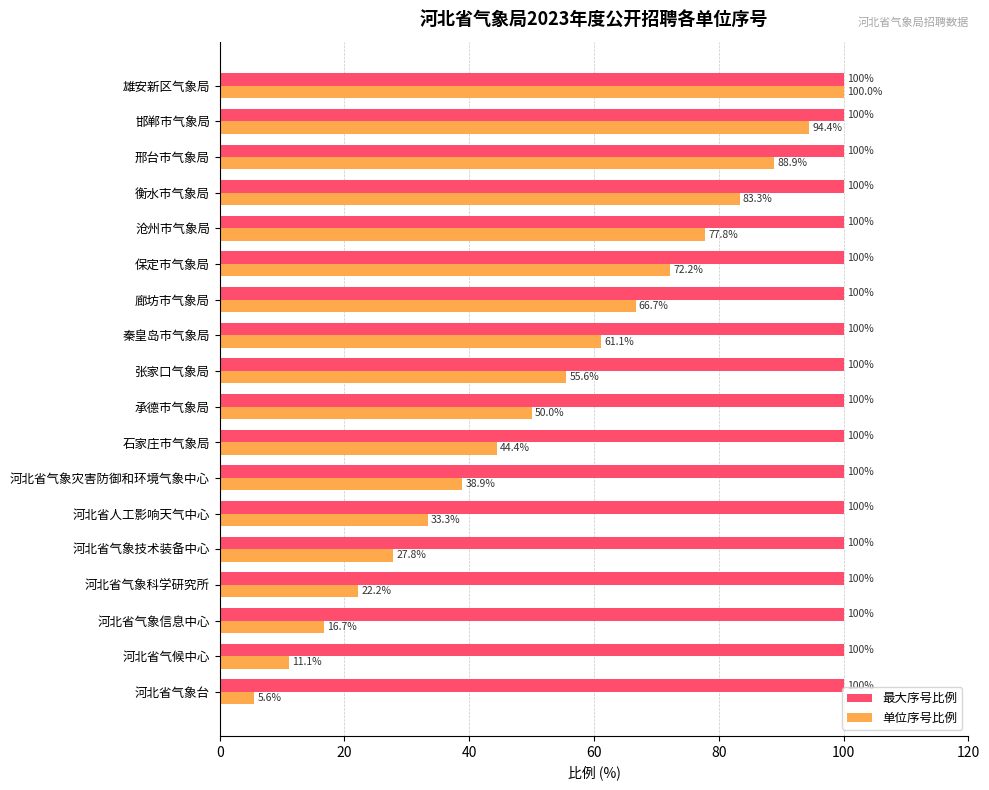

At how many categories does at least one series exceed 51?

18